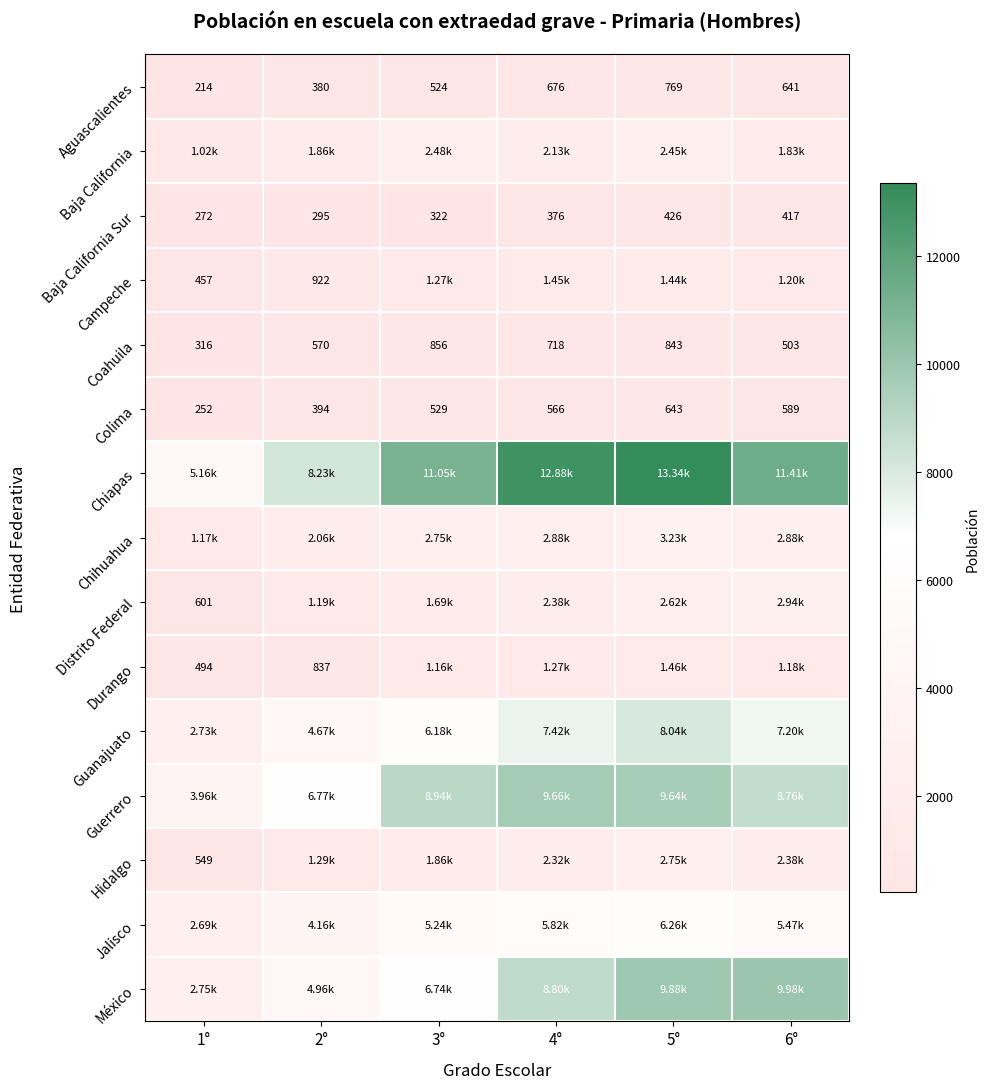

What is the average value of the Coahuila series?

634